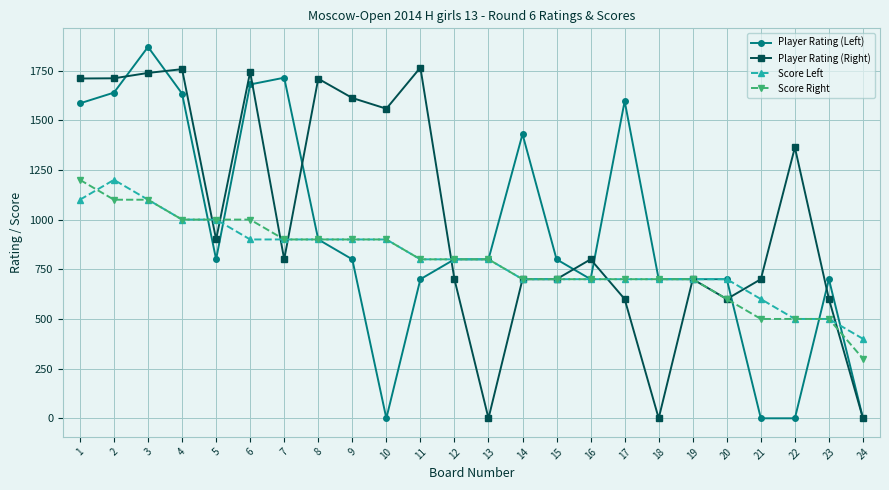

At how many categories does at least one series exceed 548?

23